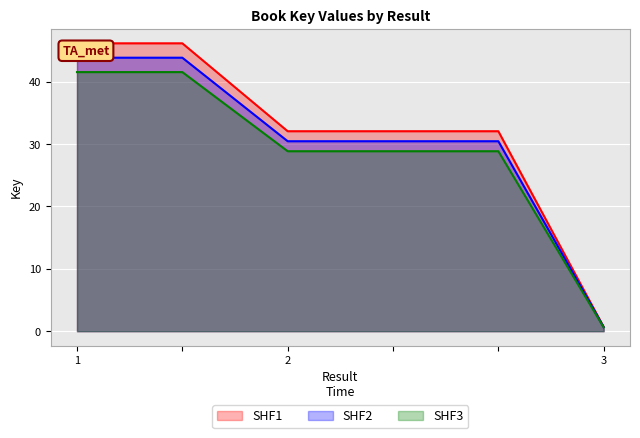

Rank the series by their average value, from highest to lowest.

SHF1, SHF2, SHF3